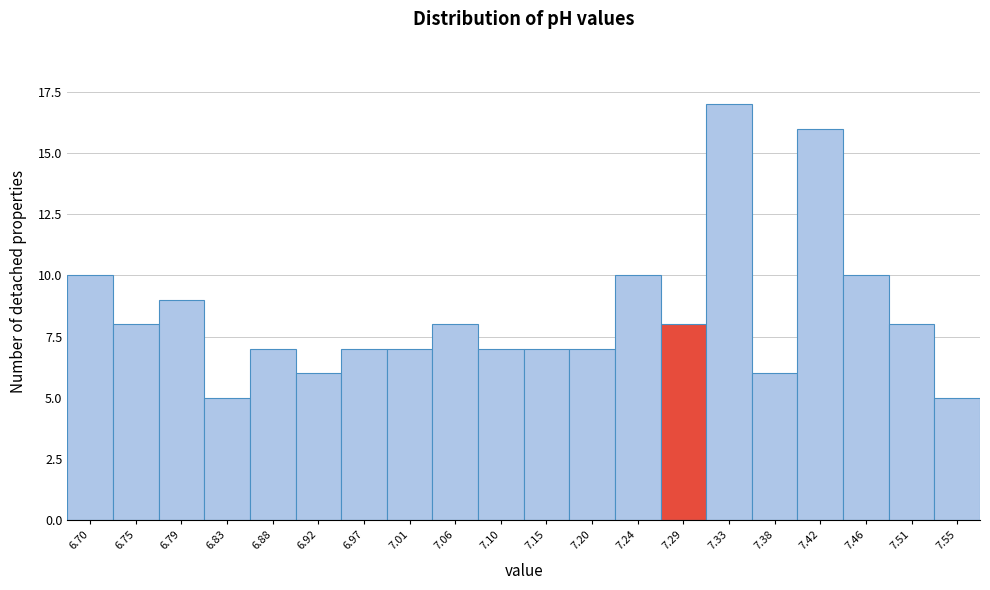

Reading left to right, transcribe all the data shown in this chart.

6.70=10	6.75=8	6.79=9	6.83=5	6.88=7	6.92=6	6.97=7	7.01=7	7.06=8	7.10=7	7.15=7	7.20=7	7.24=10	7.29=8	7.33=17	7.38=6	7.42=16	7.46=10	7.51=8	7.55=5